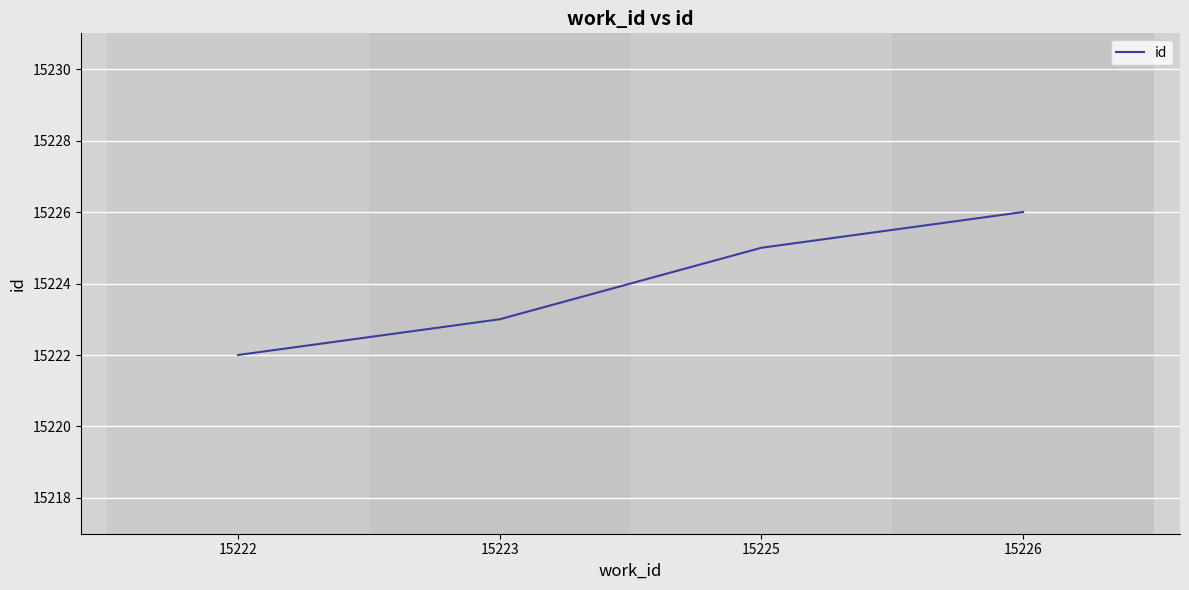

The value at 15226 is 15226. True or false?

True